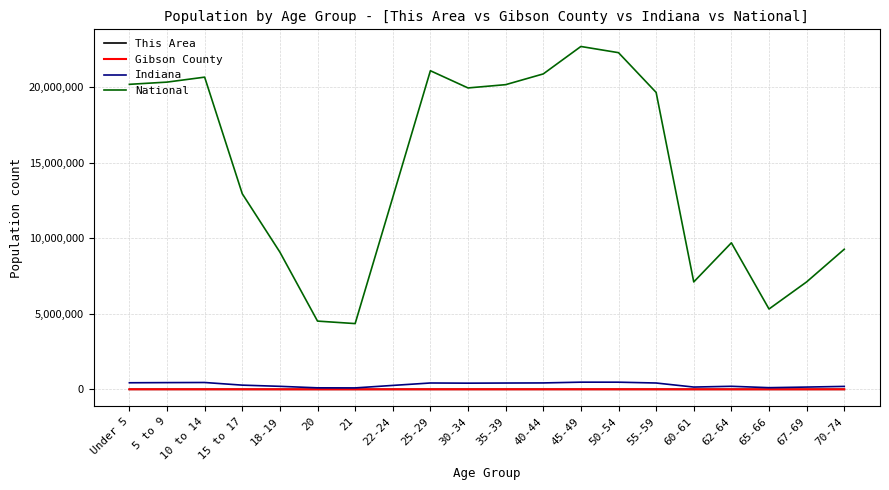

Is the value of This Area at 70-74 greater than the value of National at 40-44?

No